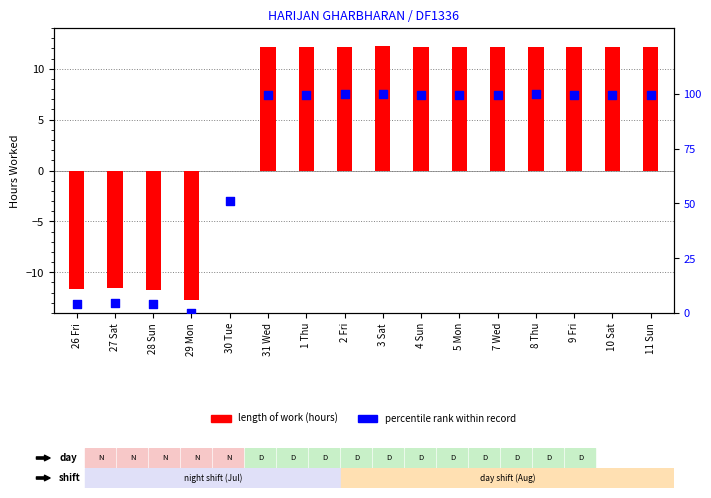

What is the total value across all series at 31 Wed?

111.8